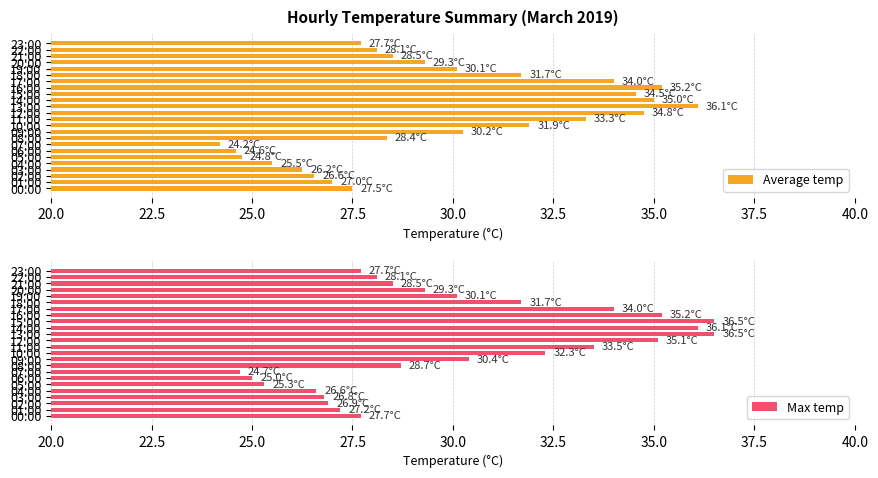

Where is Max temp nearest to the value 30?

19:00